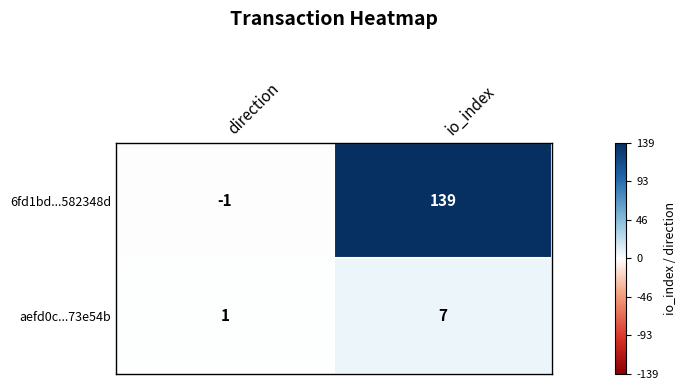

What is the spread (max minus min) of values at io_index?

132